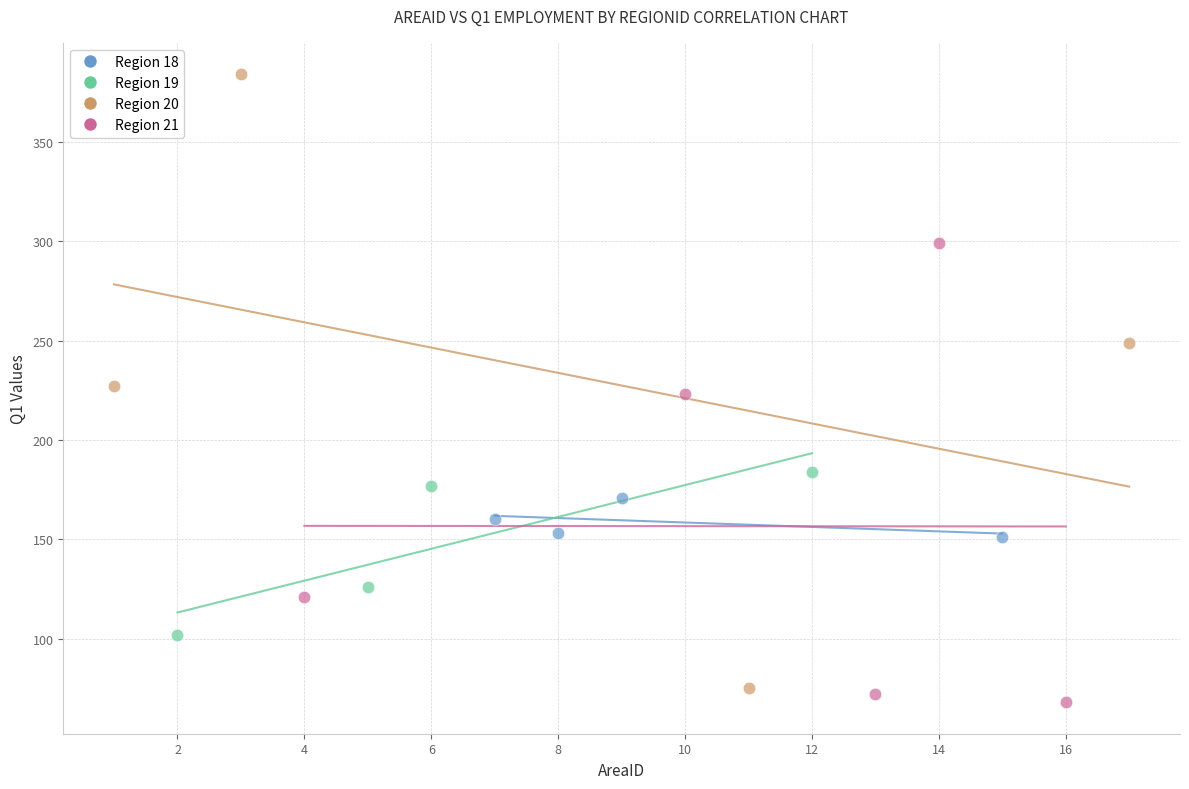

What are all the series names shown in the legend?

Region 18, Region 19, Region 20, Region 21